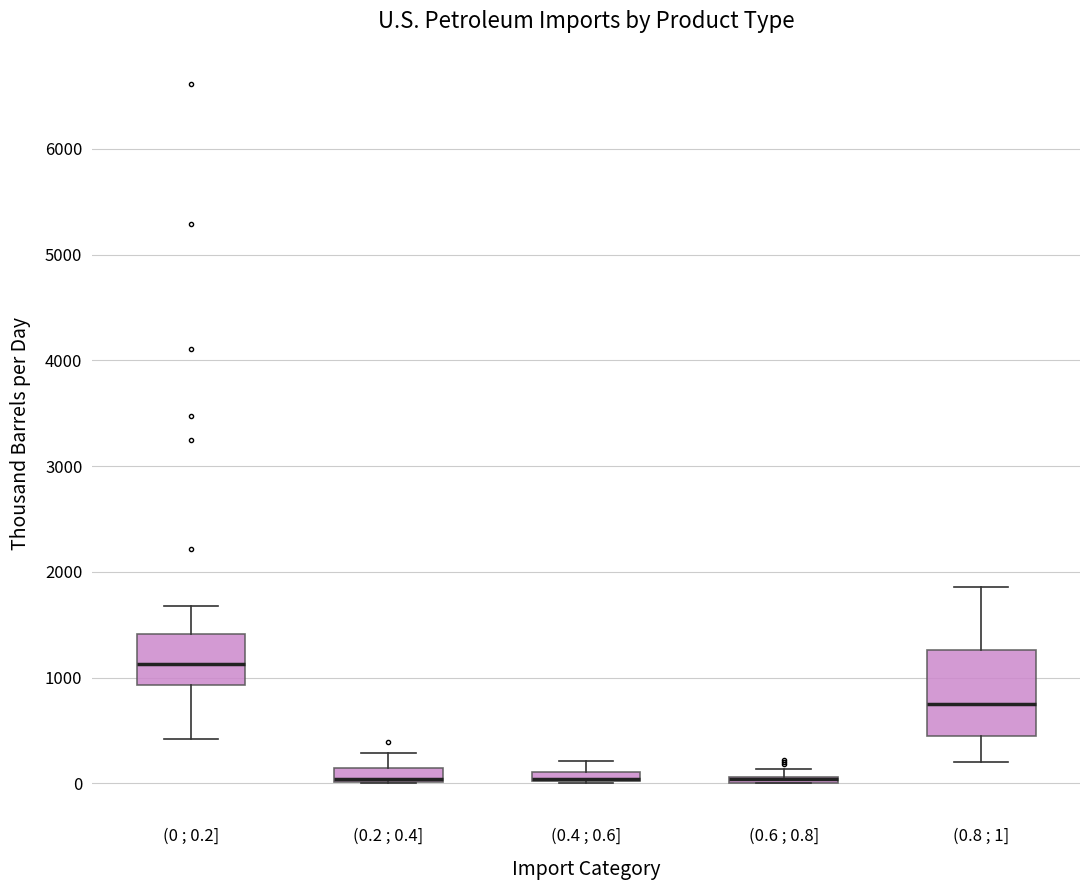

Where is the lower edge of the box for (0.6 ; 0.8] on the y-axis? The values are not printed on the chart, so give them approximately, as read against the axis.

0